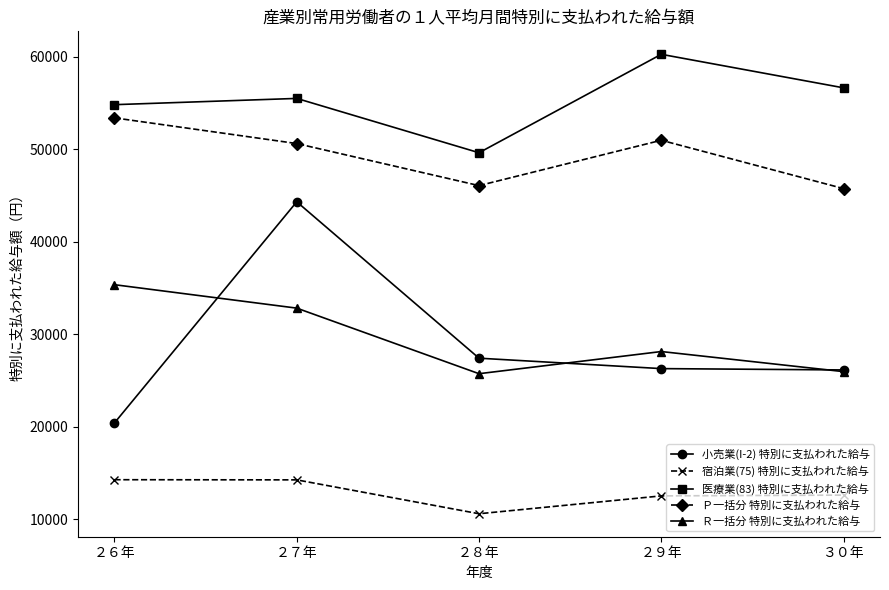

True or false: Ｒ一括分 特別に支払われた給与 has more than 0 interior local peaks.

True